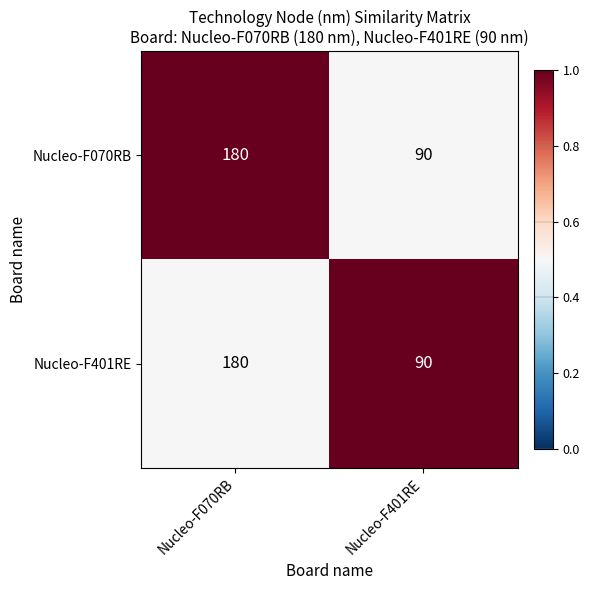

What is the approximate value of Nucleo-F070RB at Nucleo-F070RB, to the nearest 10?

180